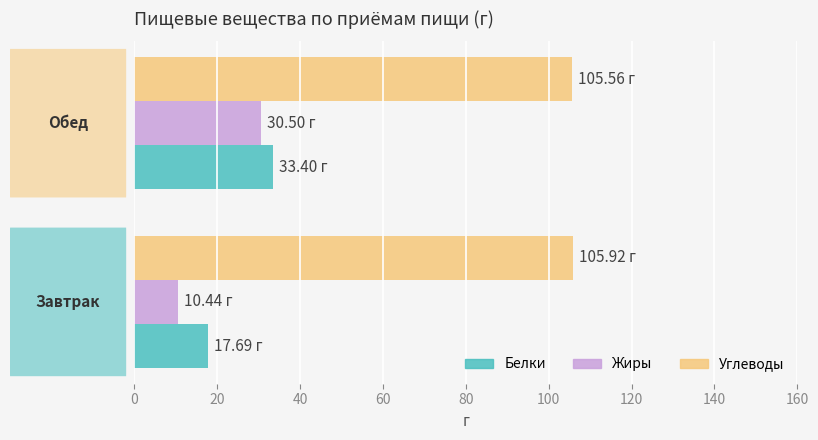

Which series has the widest spread of values?

Жиры